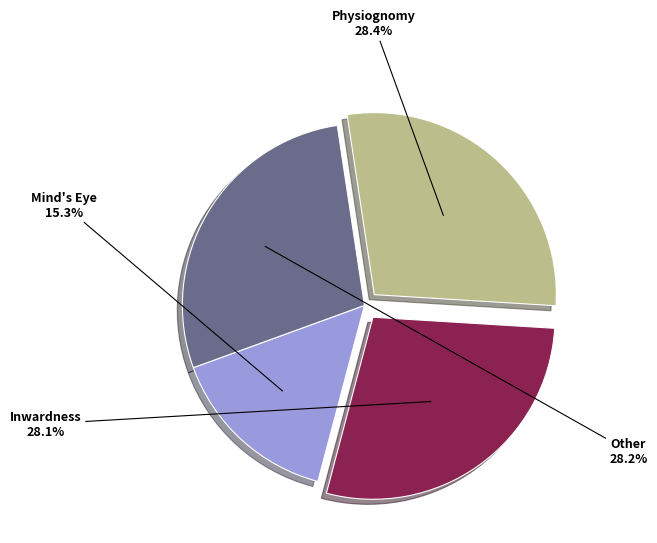

Is there any slice that represents more than half of the pie?

No